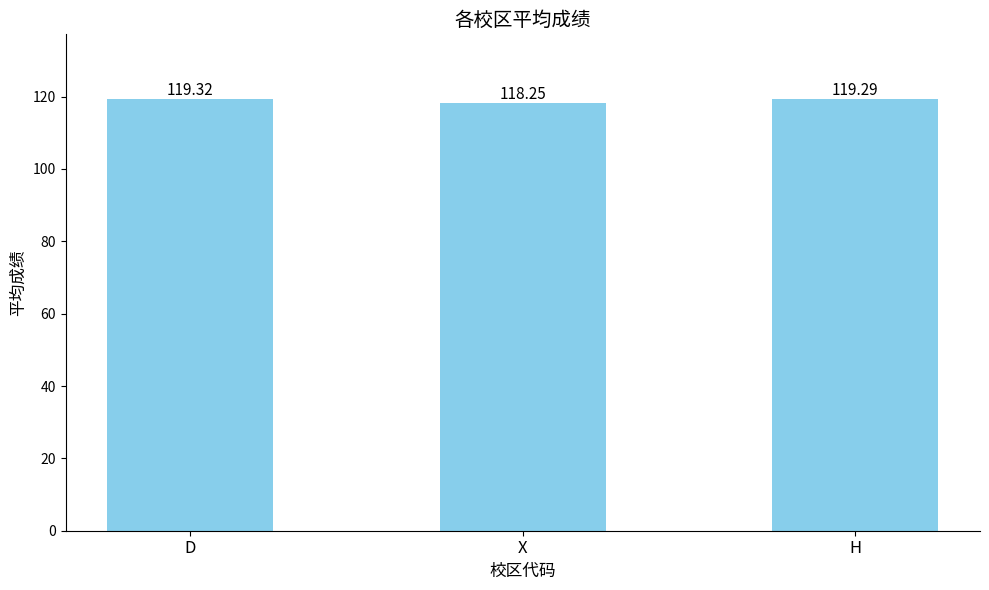

What is the approximate value at H?

119.3